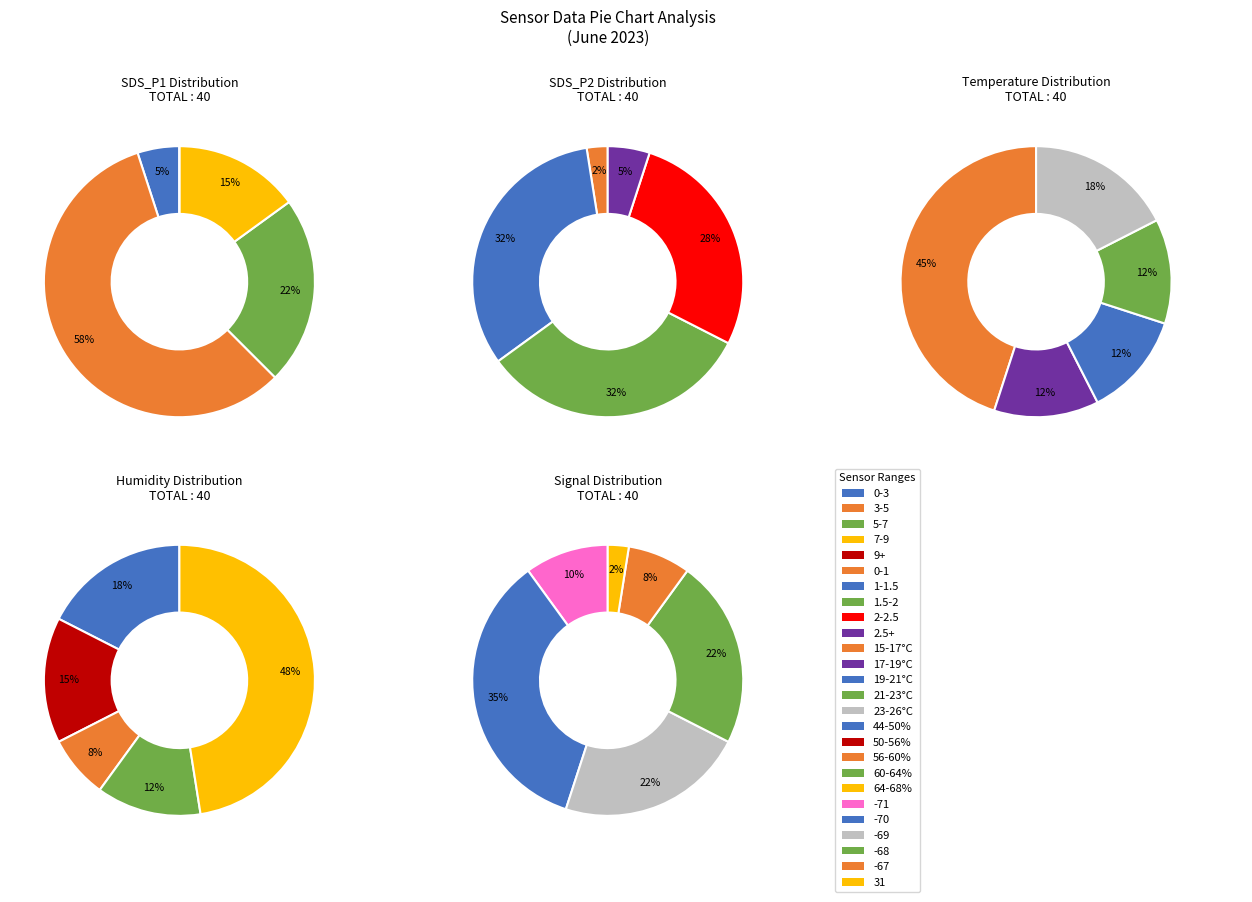

Combined, do 5 and 36 account for over 50%?

No